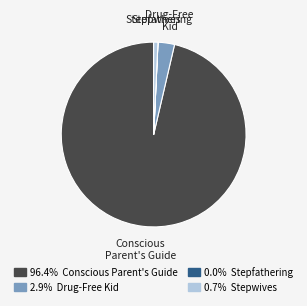

Does any single category account for the majority?

Yes